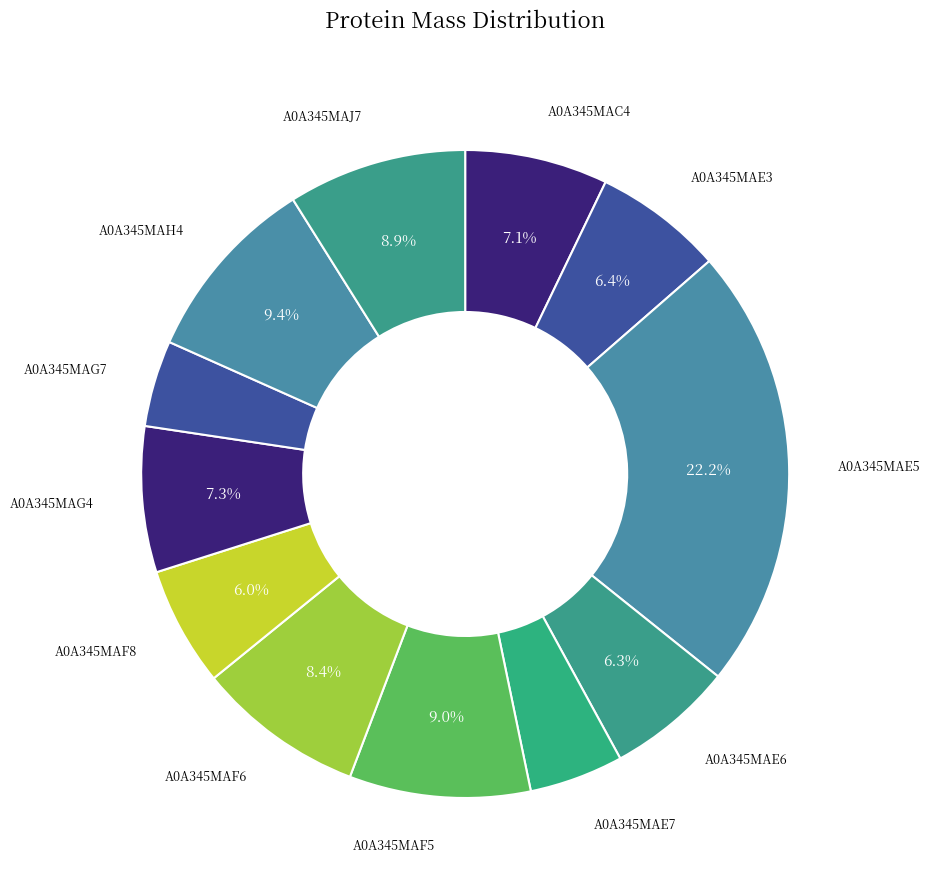

To the nearest percent, what is the combined percentage of A0A345MAF8 and A0A345MAF5?

15%